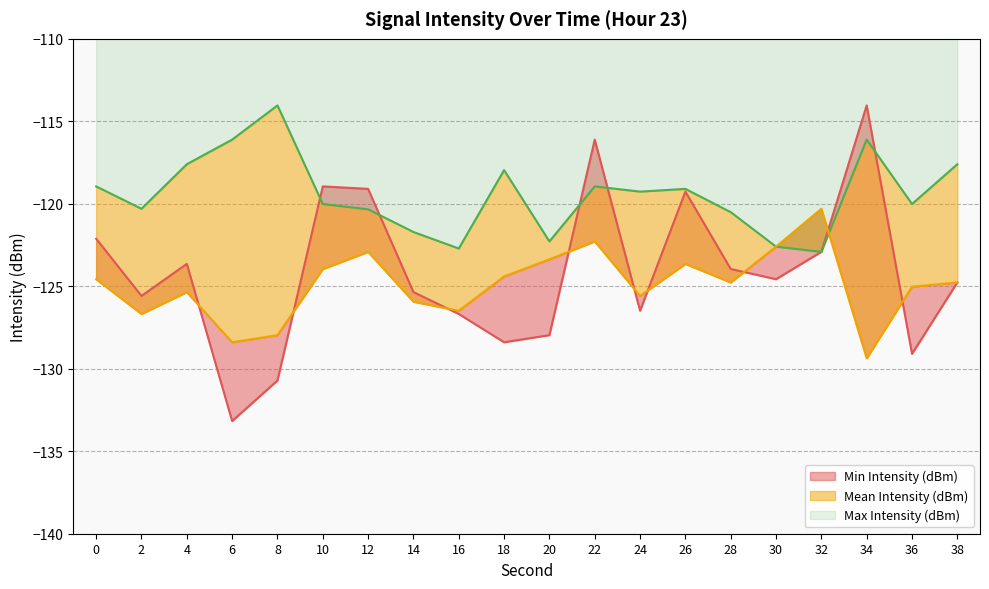

What is the value of the Min Intensity (dBm) point at the 3rd from the left?

-123.6